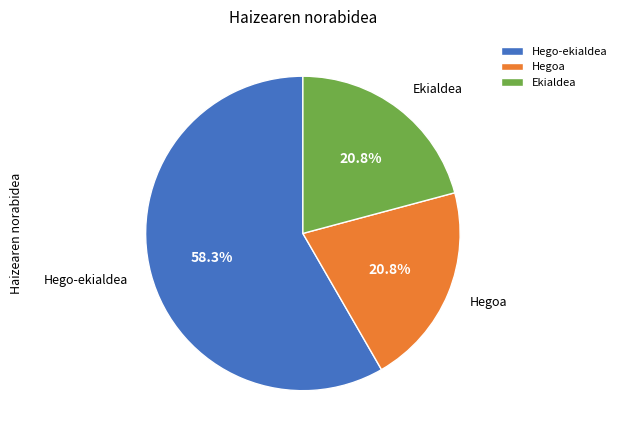

How many segments does this pie chart have?

3